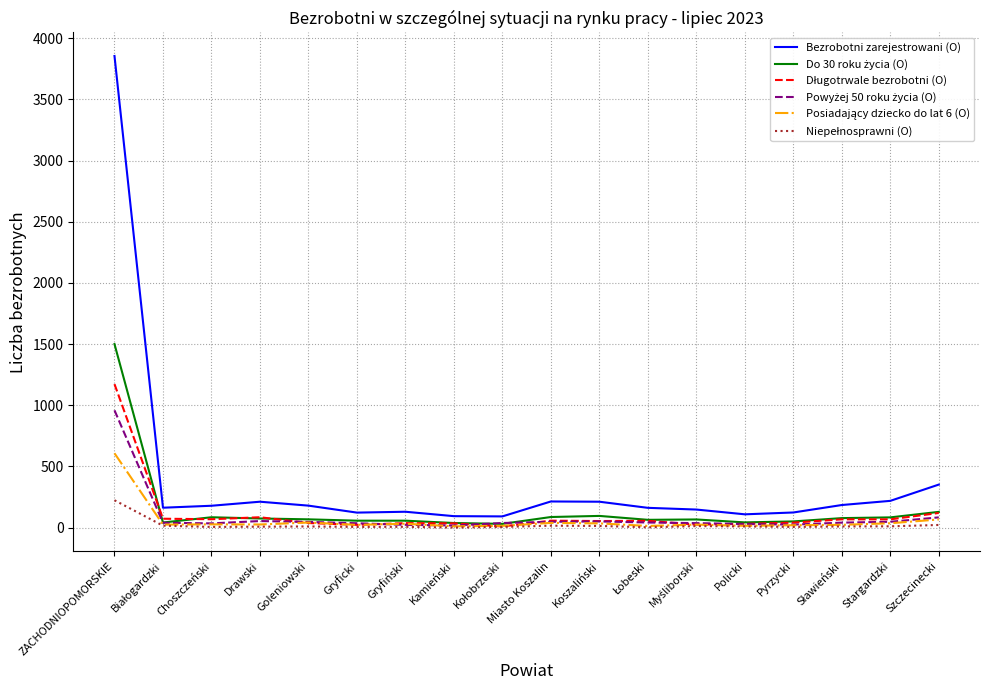

Which series has the largest range (max minus min)?

Bezrobotni zarejestrowani (O)